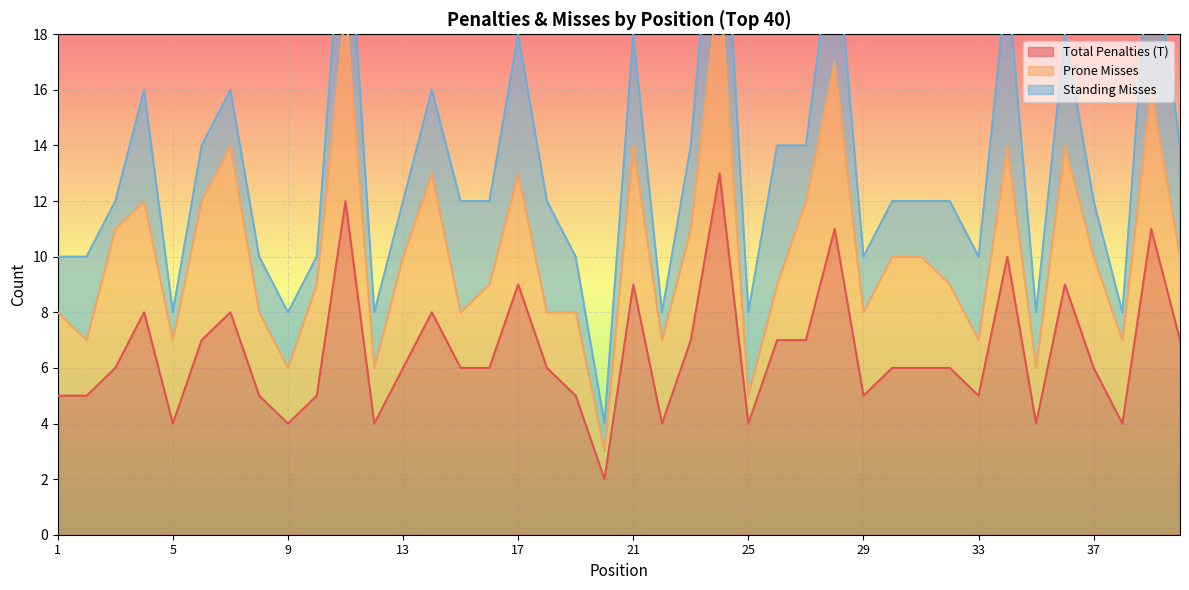

Which category has the lowest value across all series?

20